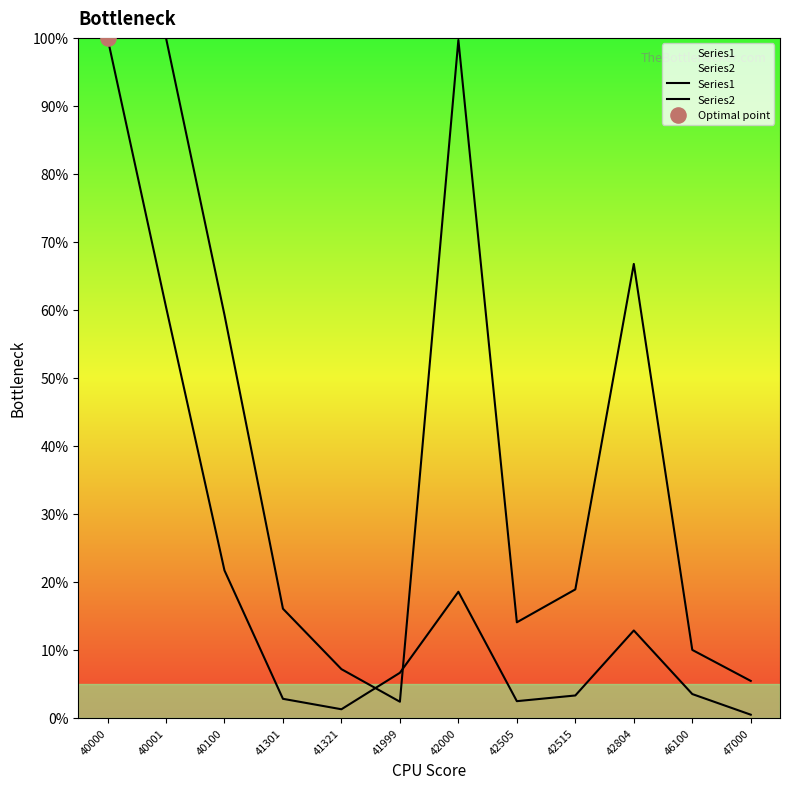

Which series reaches the minimum Y coordinate?

Series1